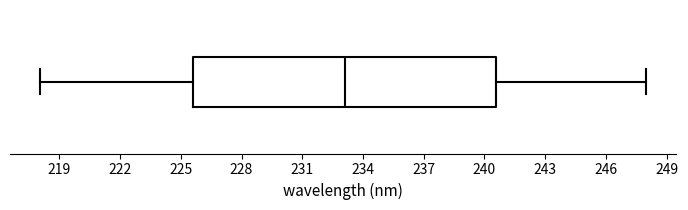

Transcribe this box plot: give where the median line is, the range the box spans, and where the two whiskers end, as read against the x-axis. The values are not printed on the chart, so give them approximately, as read against the axis.

median 233.0, box 225.5 to 240.5, whiskers 218.0 to 248.0